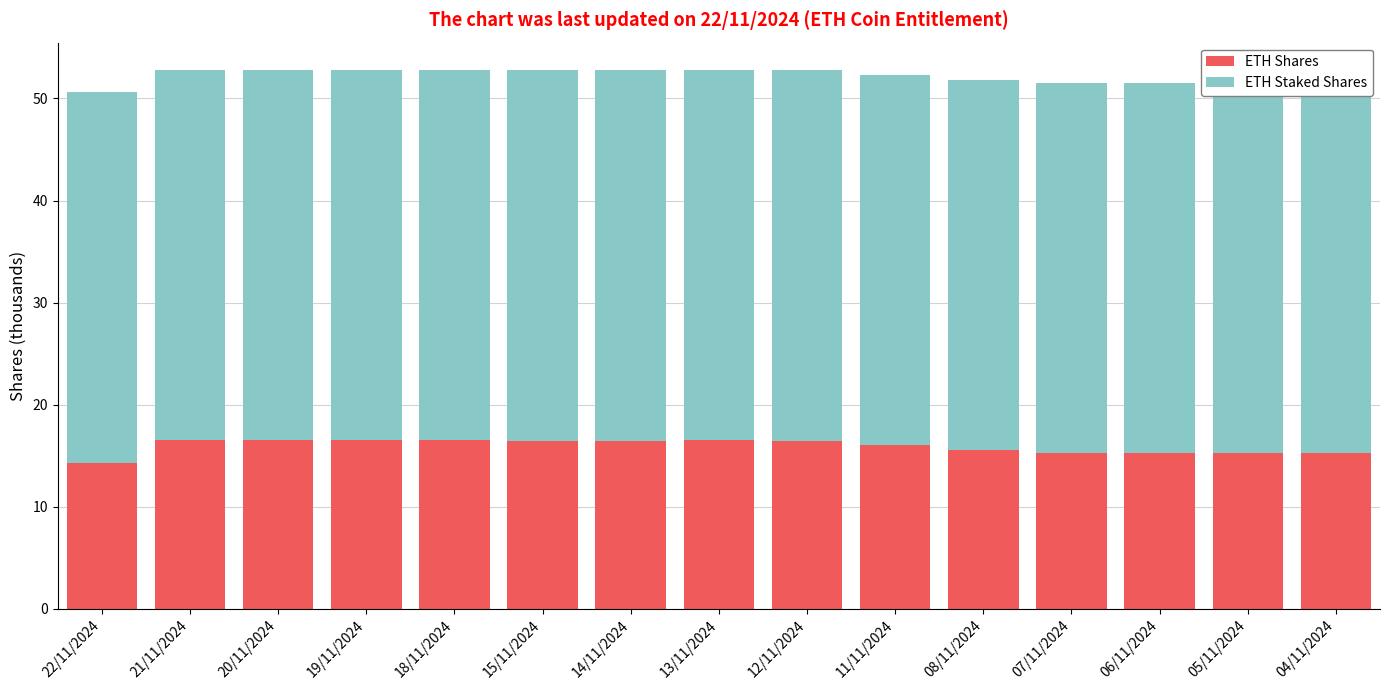

At how many categories does at least one series exceed 32?

15